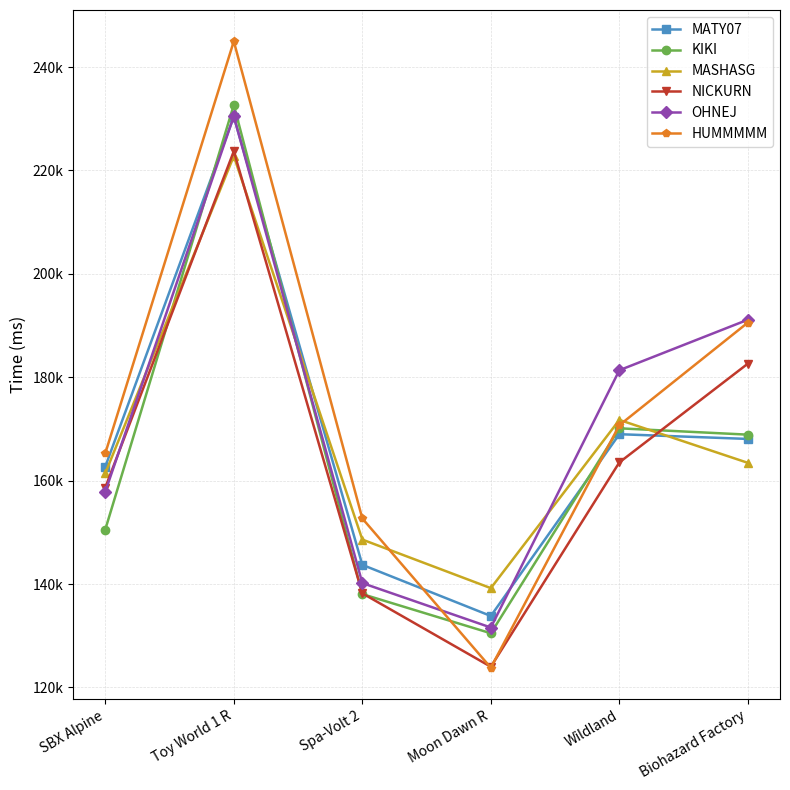

The OHNEJ series shows 181359 at Wildland. True or false?

True